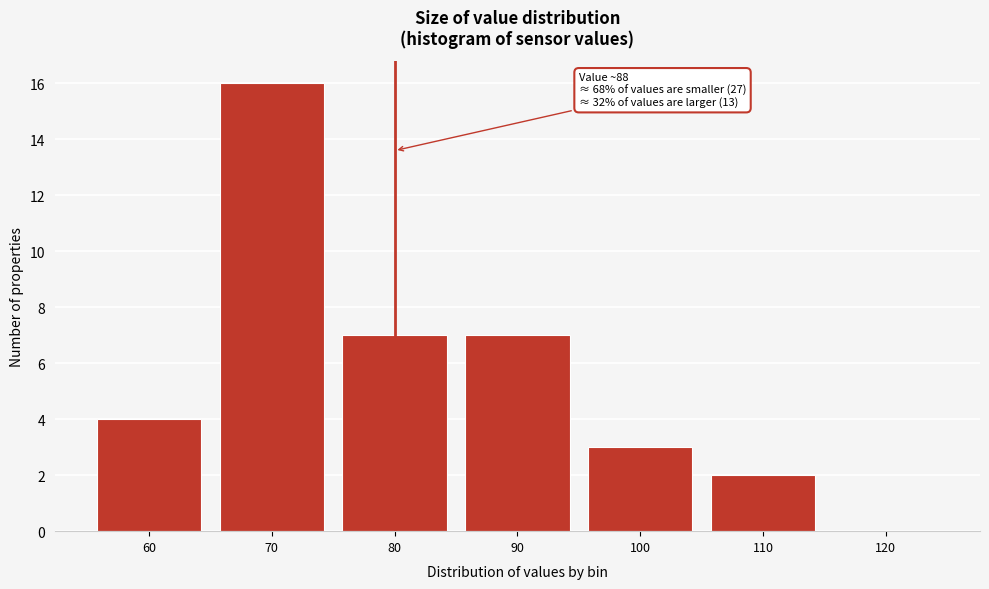

Reading left to right, extract all data points from this chart.

60=4	70=16	80=7	90=7	100=3	110=2	120=0